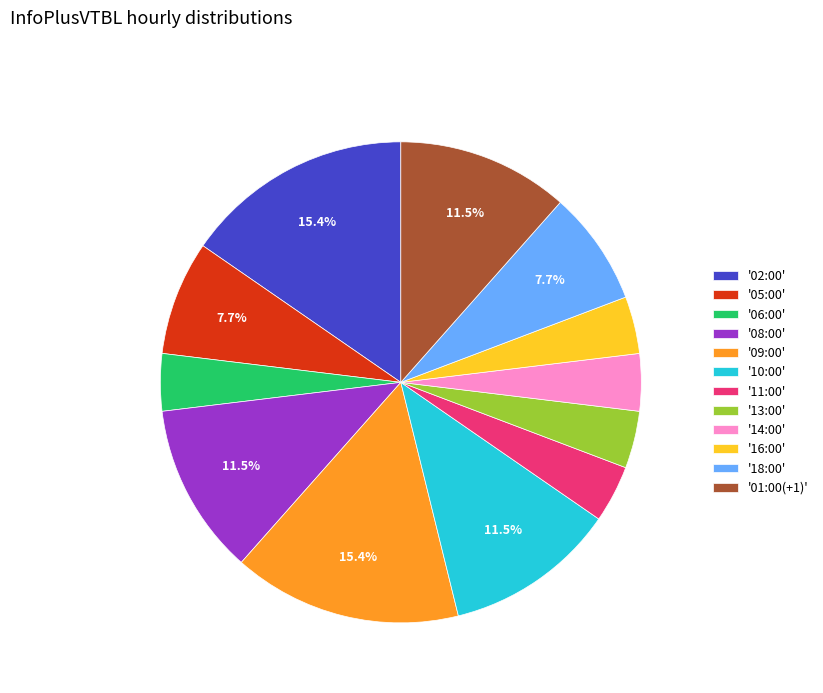

What percentage is NOT represented by '02:00'?

84.6%